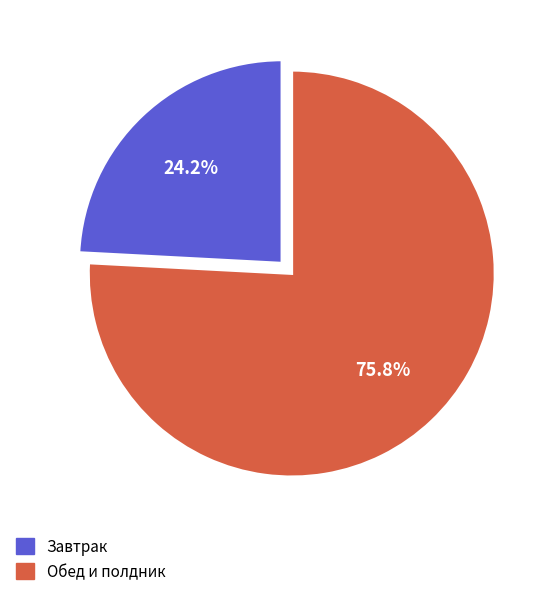

How many slices are in this pie chart?

2